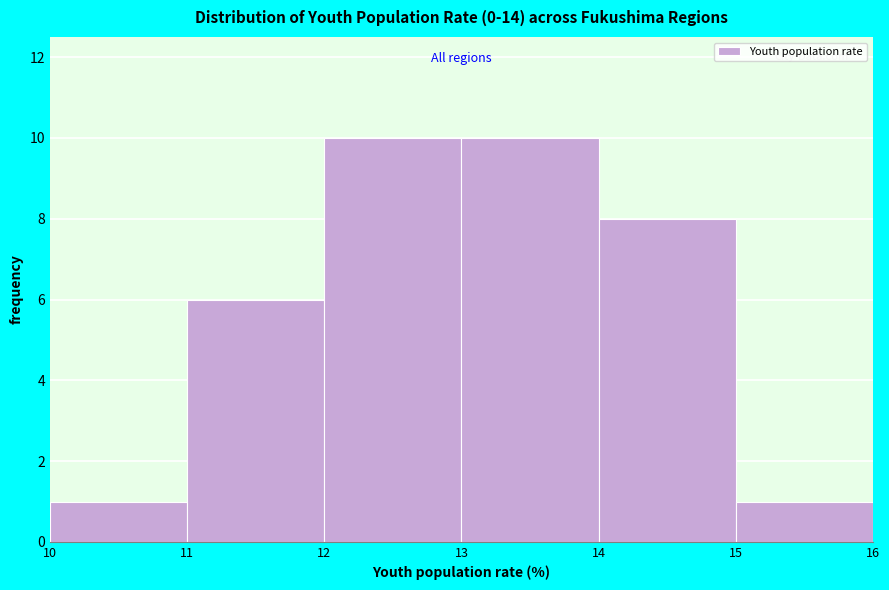

What is the height of the bar covering 14 to 15 on the x-axis? The values are not printed on the chart, so give them approximately, as read against the axis.

8